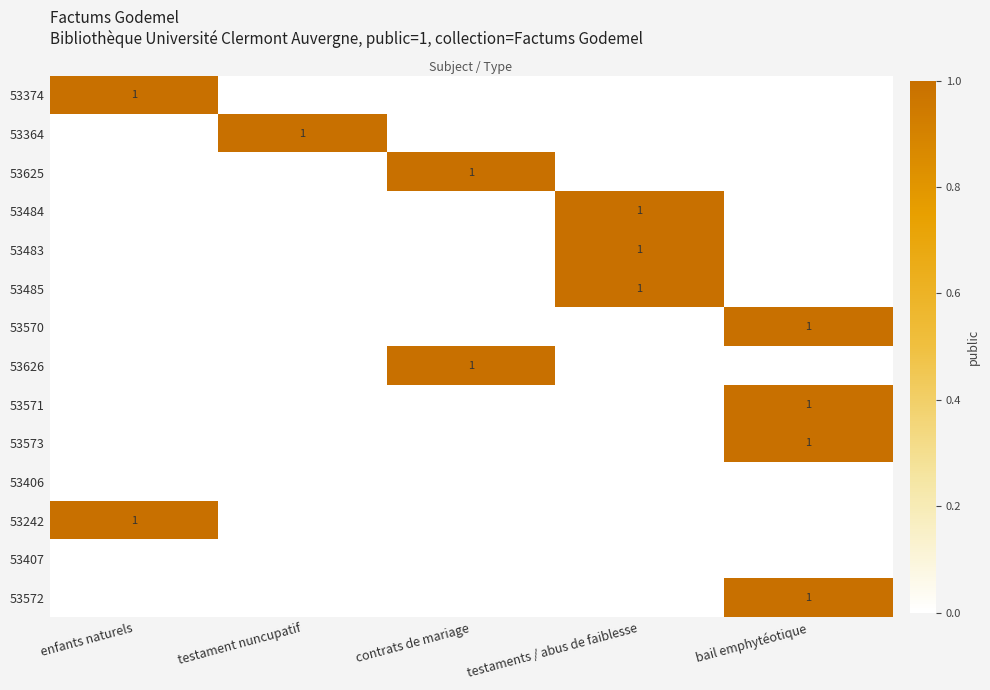

True or false: 53625 has a value of 1 at contrats de mariage.

True